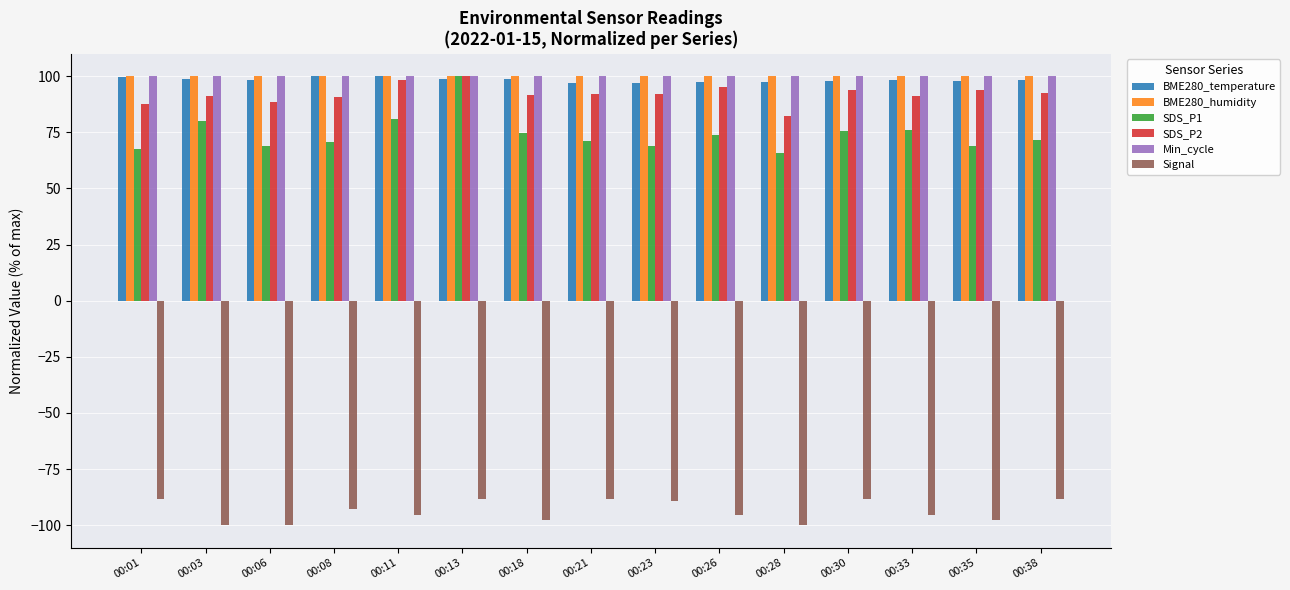

Are the bars grouped side by side (vs. stacked)?

Yes